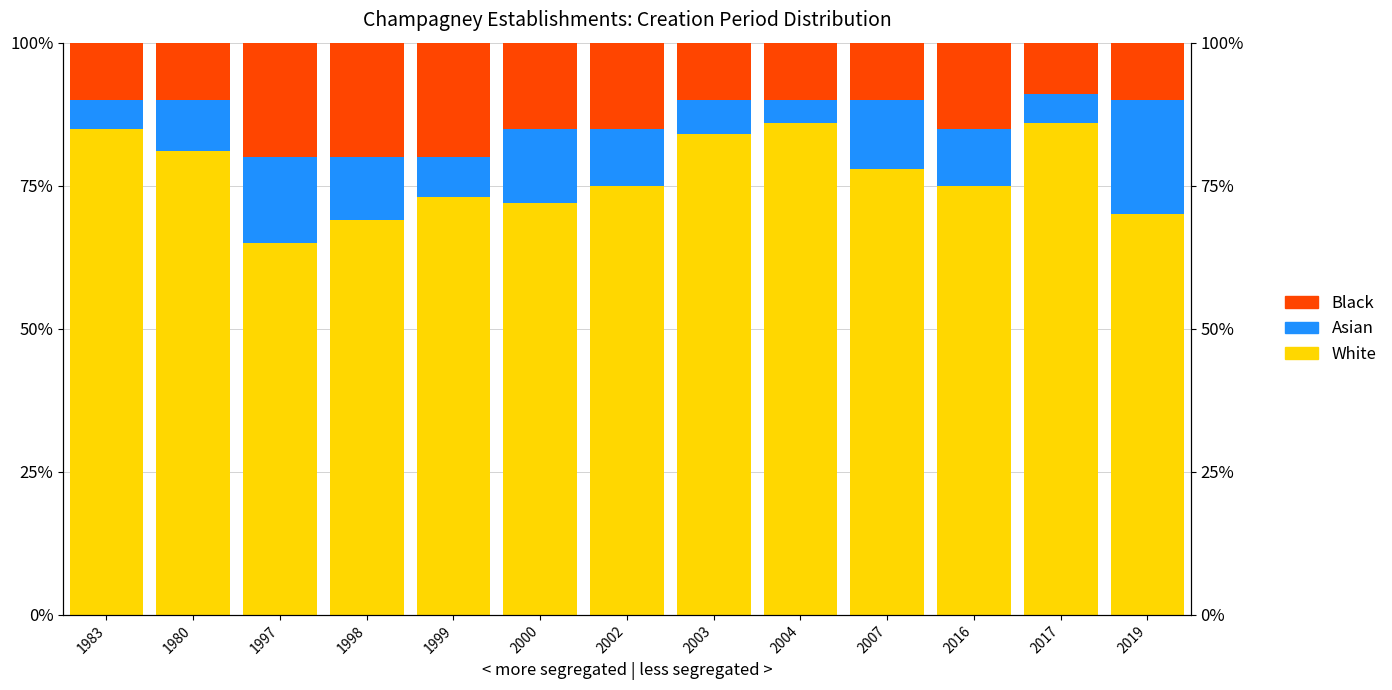

What position from the left is 1980?

2